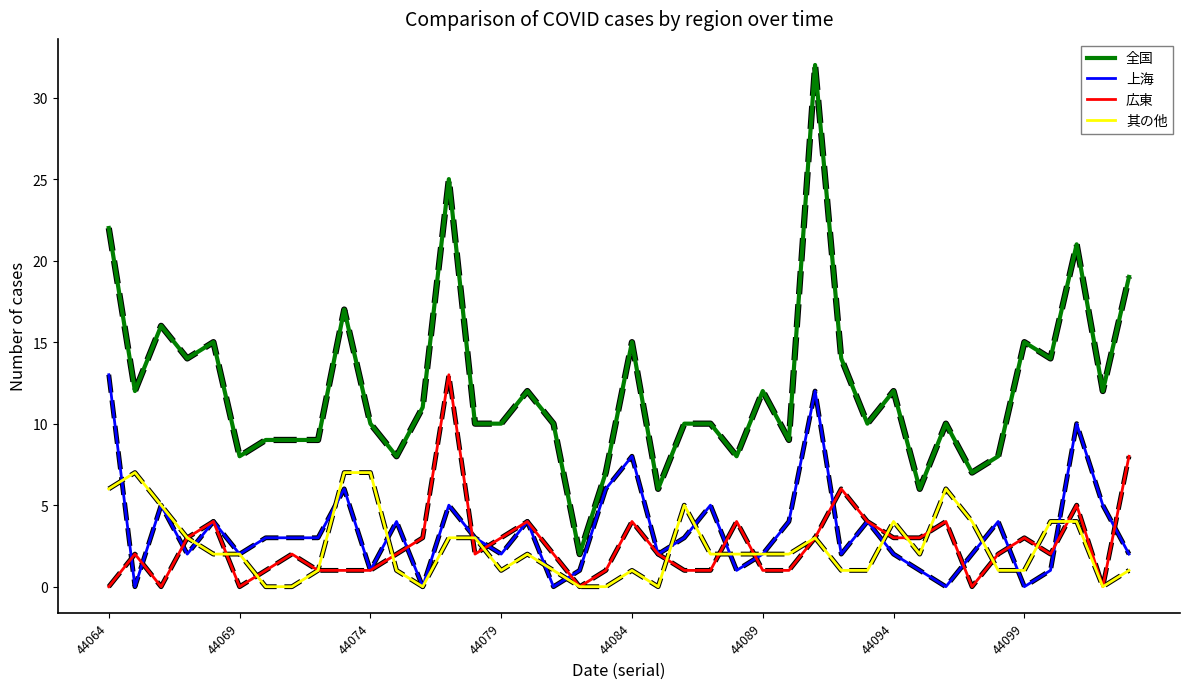

What is the maximum value for 其の他?

7